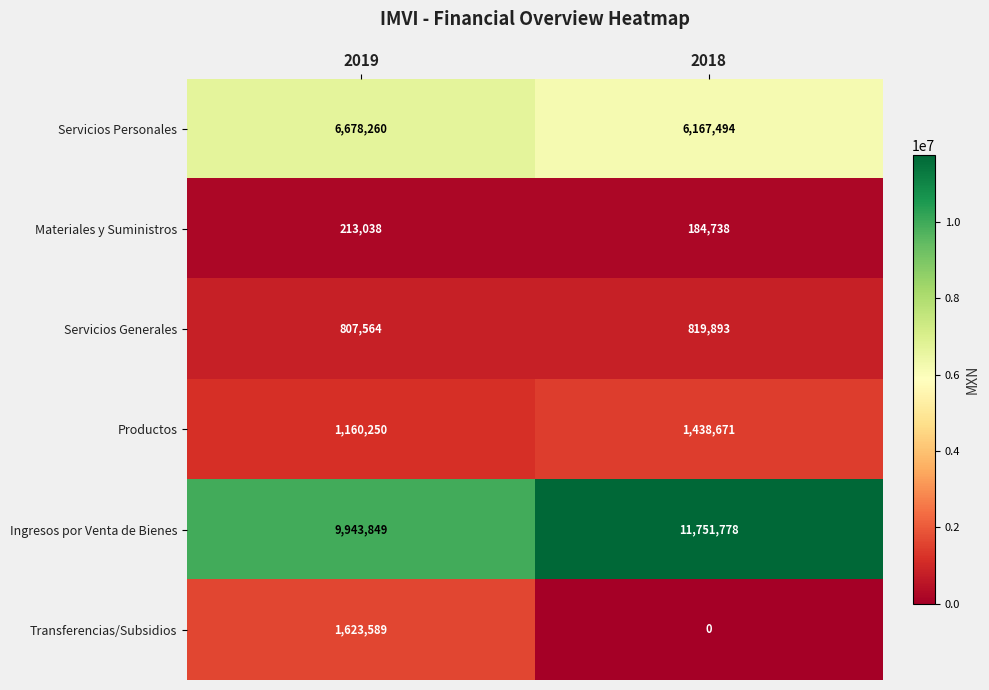

Which series changed the most between 2019 and 2018?

Ingresos por Venta de Bienes